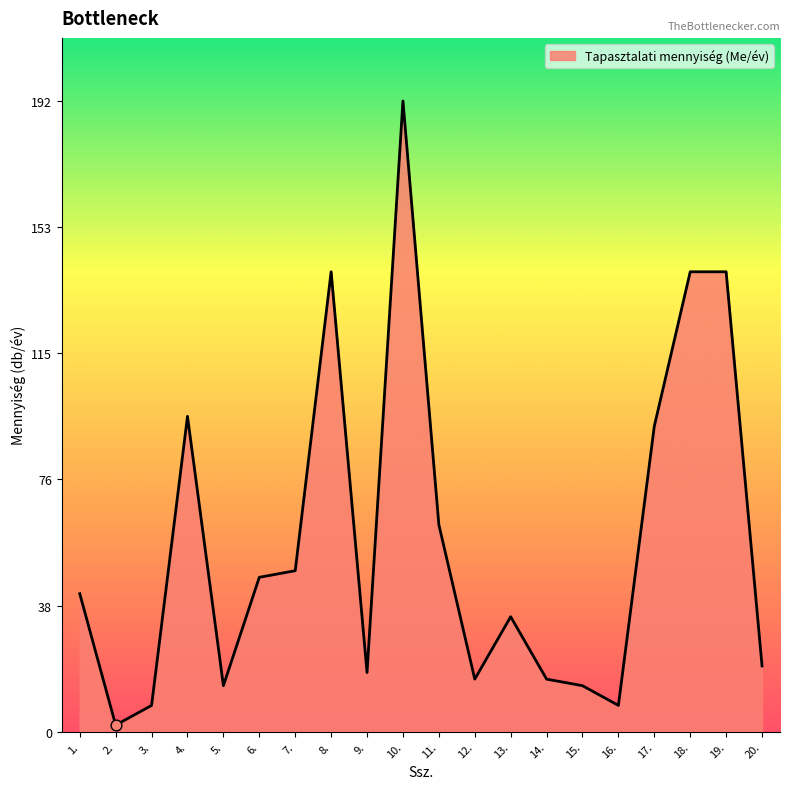

Between 9. and 4., which is larger?

4.